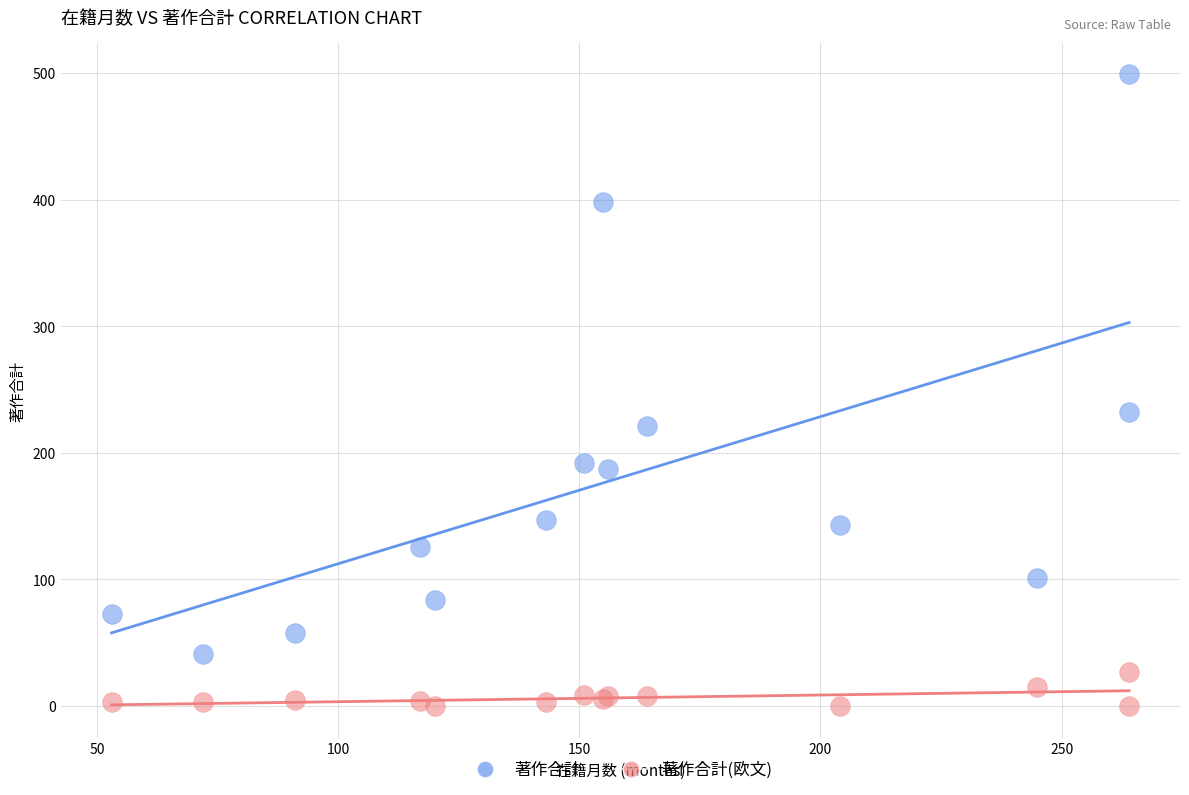

Across all series, what Y value is closest to 249?

232